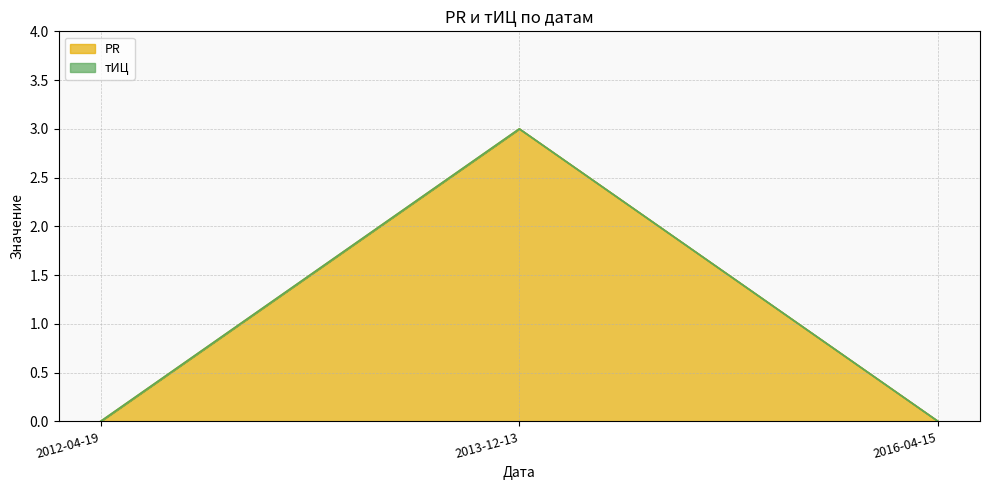

How many data points are above 0?

1